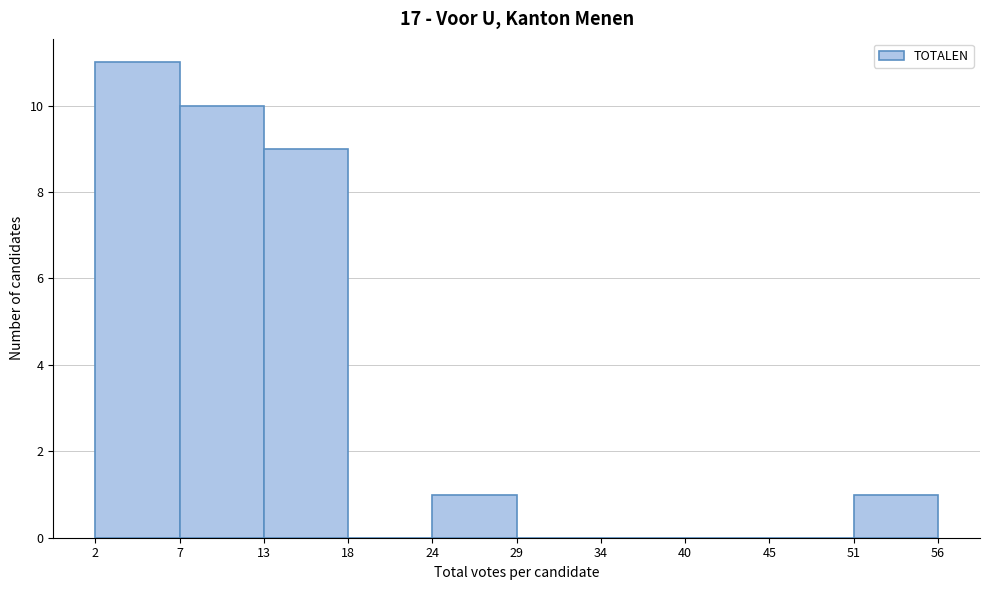

Which range on the x-axis has the tallest bar?

2 to 7